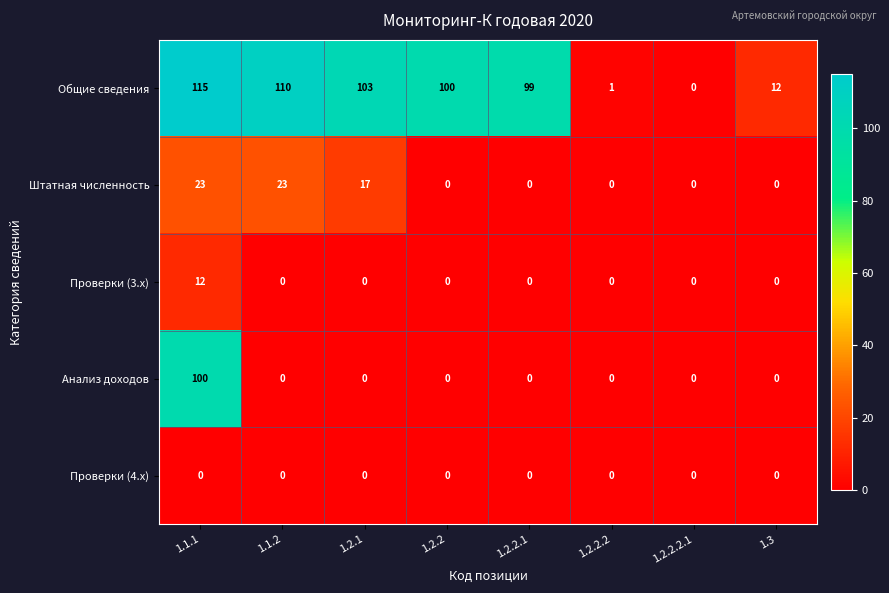

The value of Проверки (4.x) at 1.2.1 is 0. True or false?

True